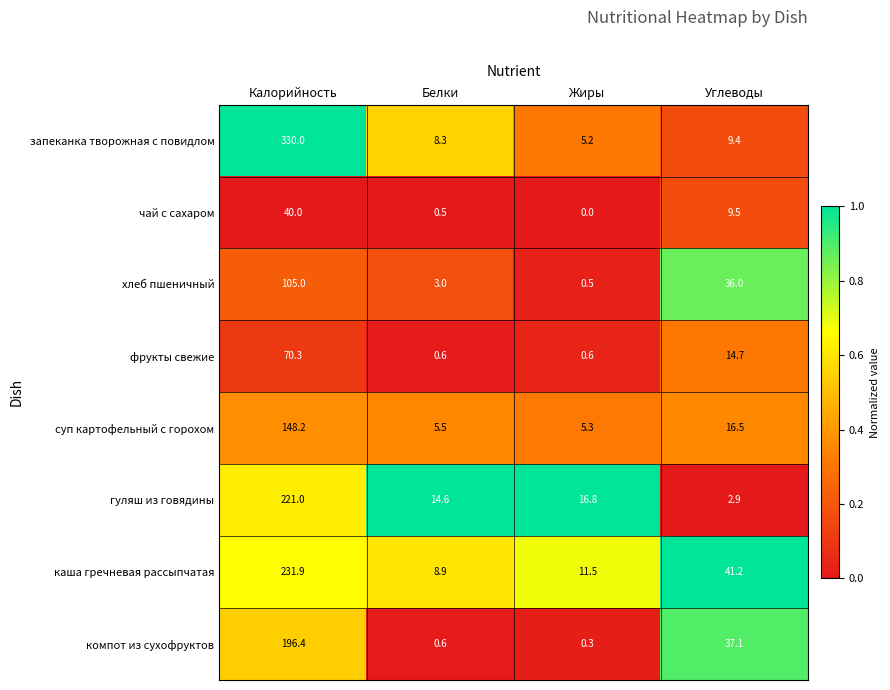

Rank the series by their maximum value, from highest to lowest.

запеканка творожная с повидлом, каша гречневая рассыпчатая, гуляш из говядины, компот из сухофруктов, суп картофельный с горохом, хлеб пшеничный, фрукты свежие, чай с сахаром